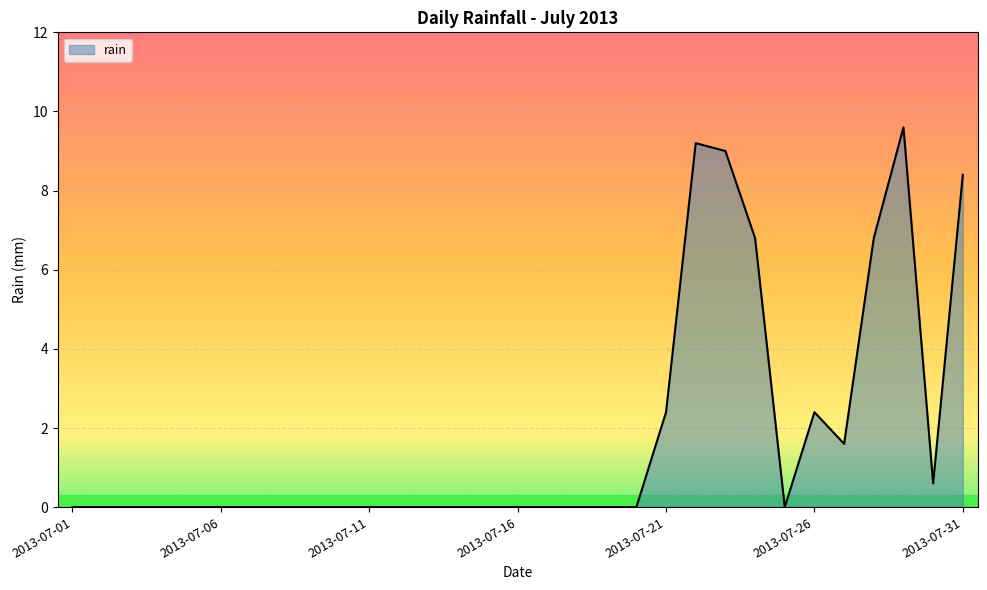

Count the number of categories in the chart.

31